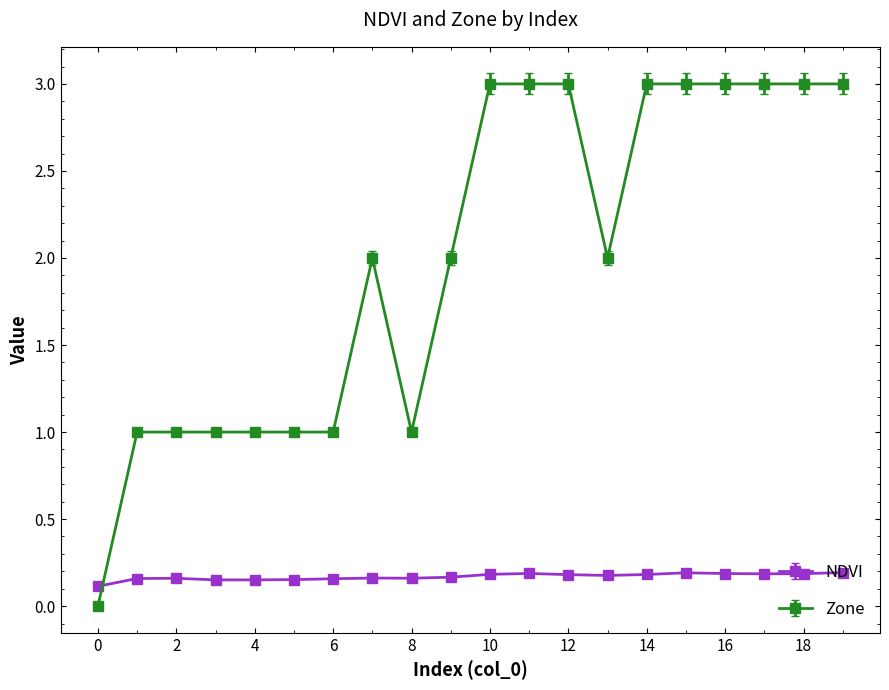

True or false: Zone has more than 0 interior local peaks.

True